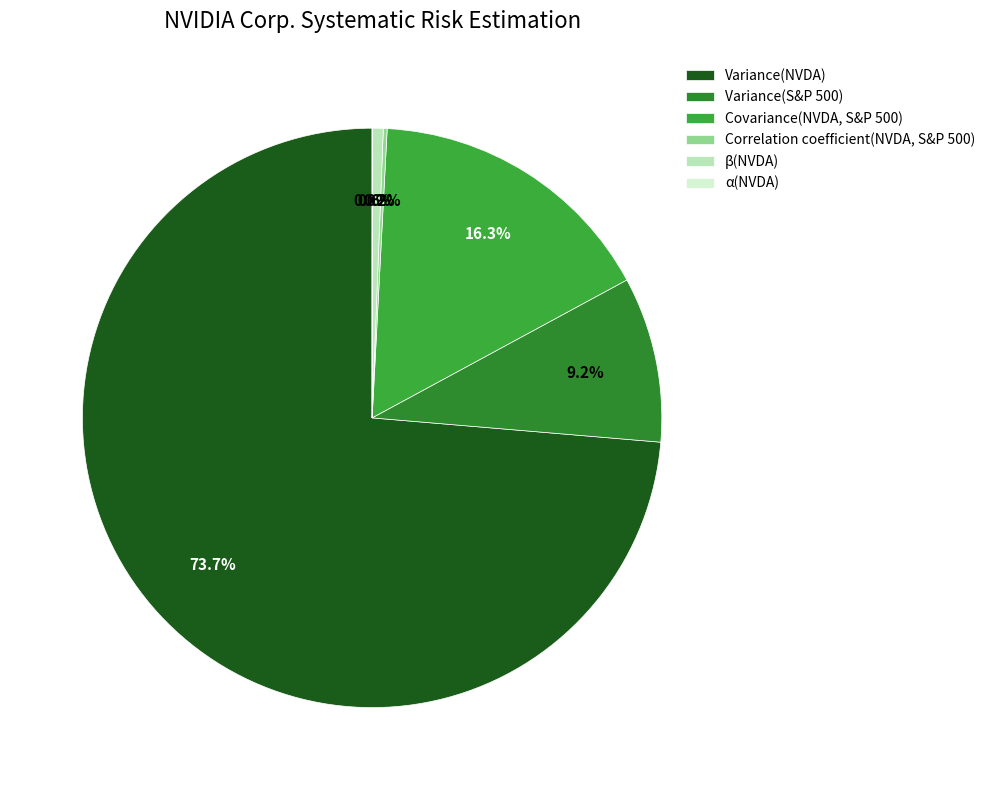

Count the number of slices in the pie.

6